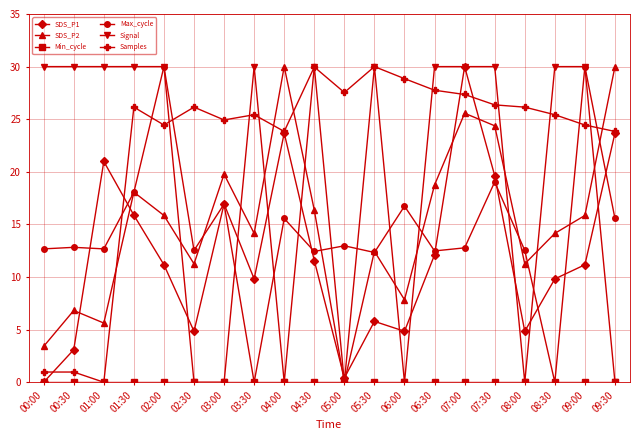

In SDS_P2, how many points are higher than both neighbors (excluding endpoints)?

6